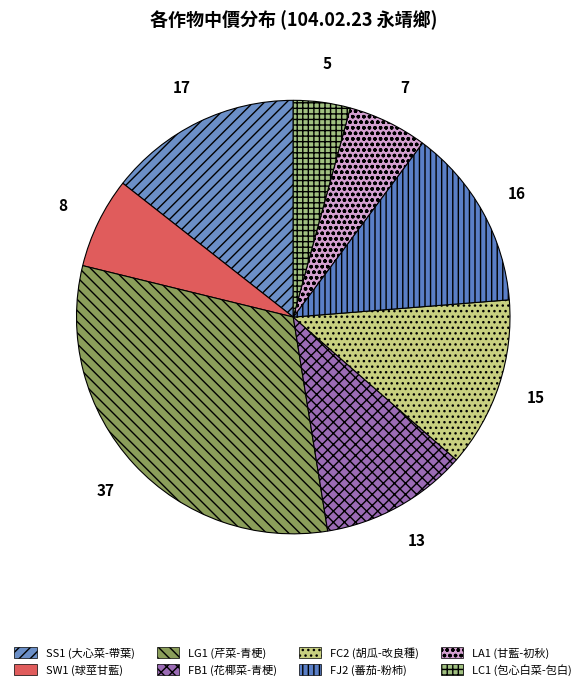

Which slice is the largest?

LG1